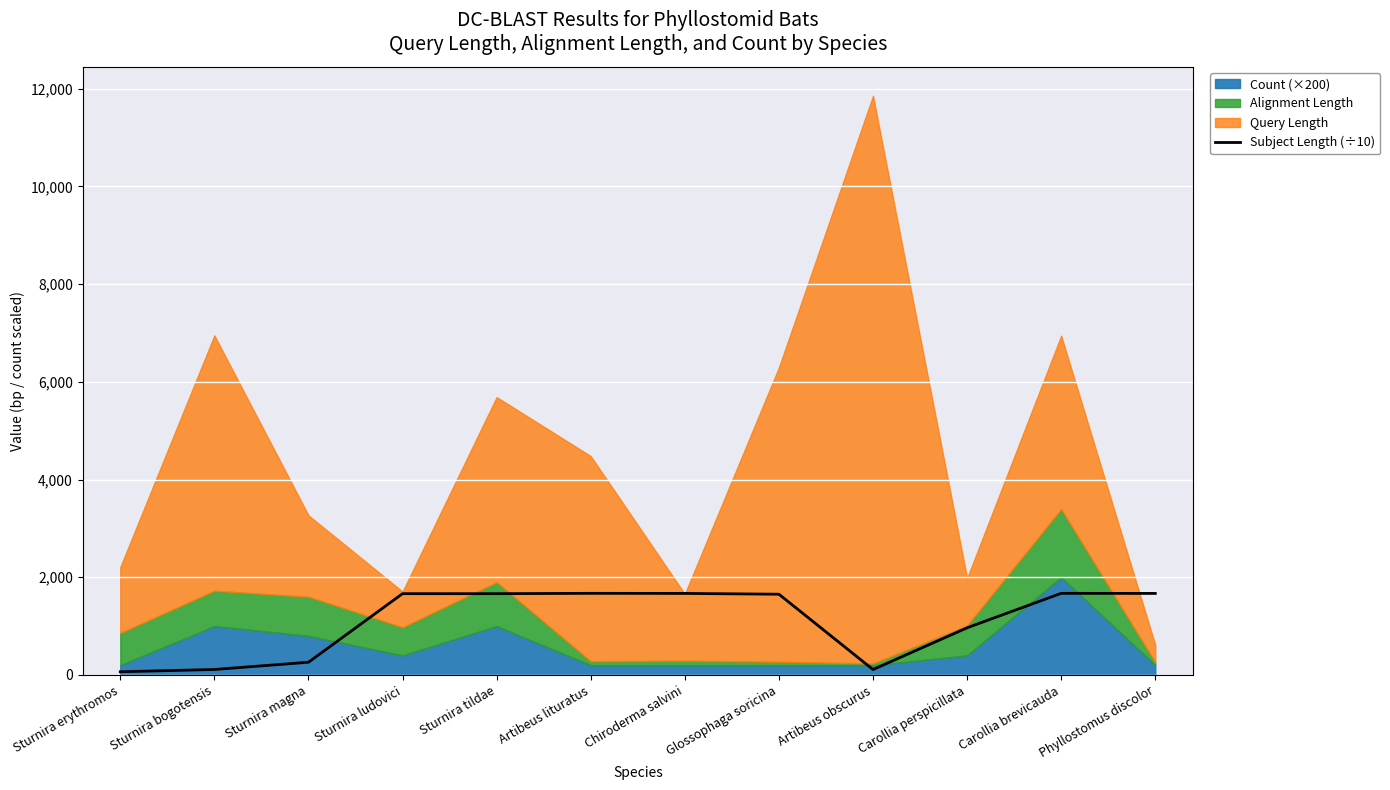

The value of Subject Length (÷10) at Artibeus lituratus is 2886.1. True or false?

False